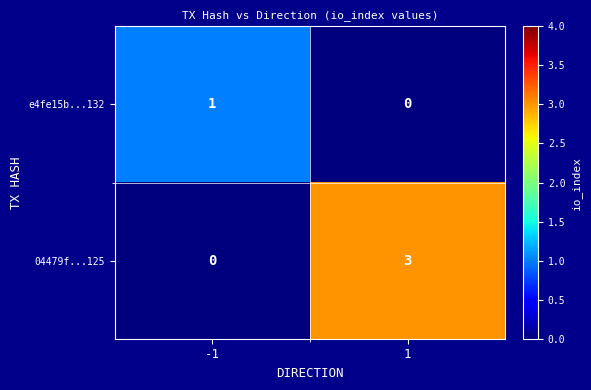

Read the 04479f...125 value at 1.

3